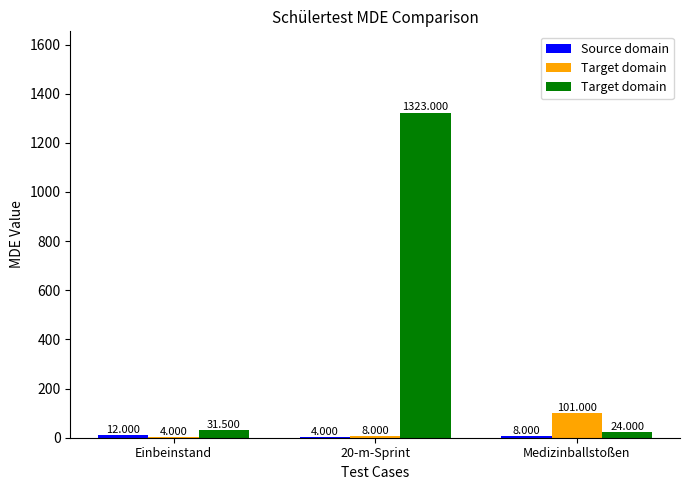

What is the total value across all series at Einbeinstand?

47.5